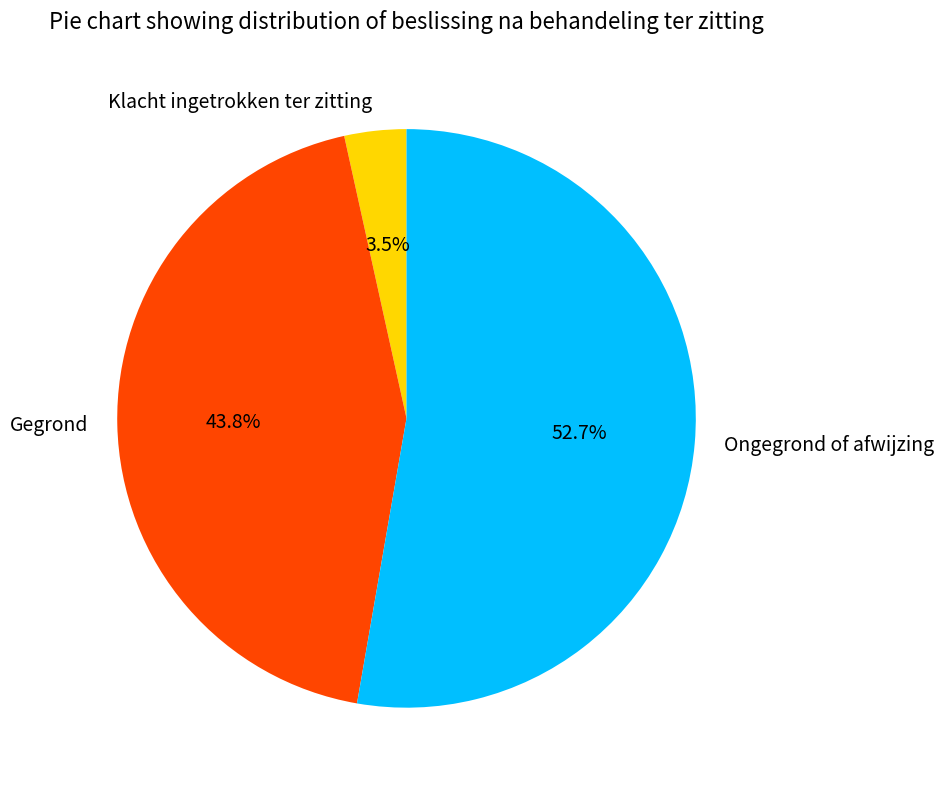

Which slice represents more than half of the pie?

Ongegrond of afwijzing